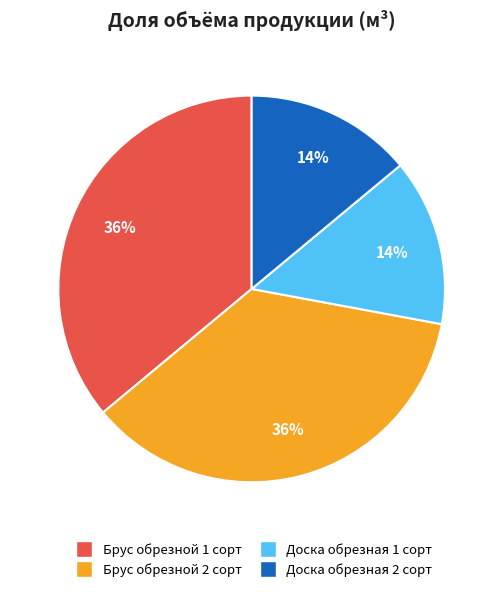

How many segments does this pie chart have?

4